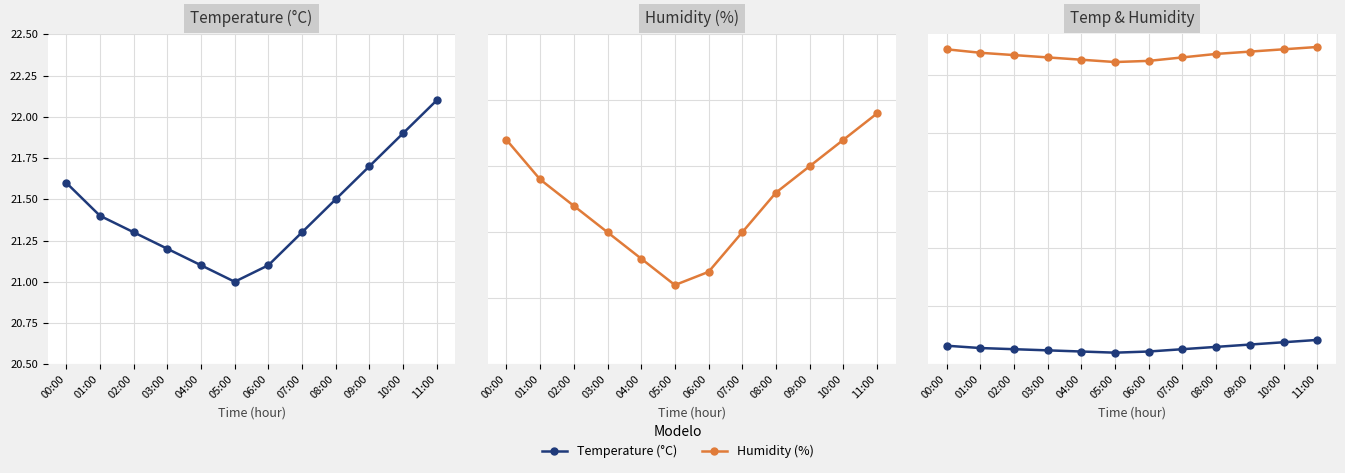

Which series has the largest total across all categories?

humidity